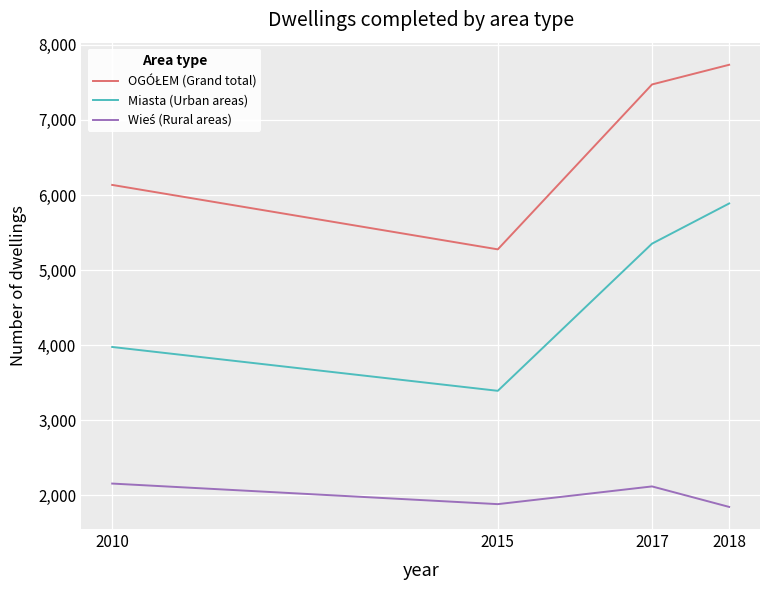

What is the greatest value displayed?

7735